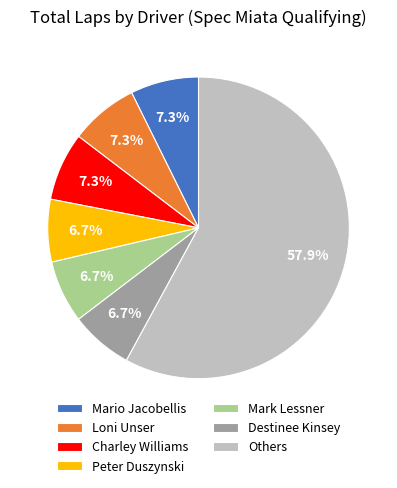

Between Others and Peter Duszynski, which is larger?

Others